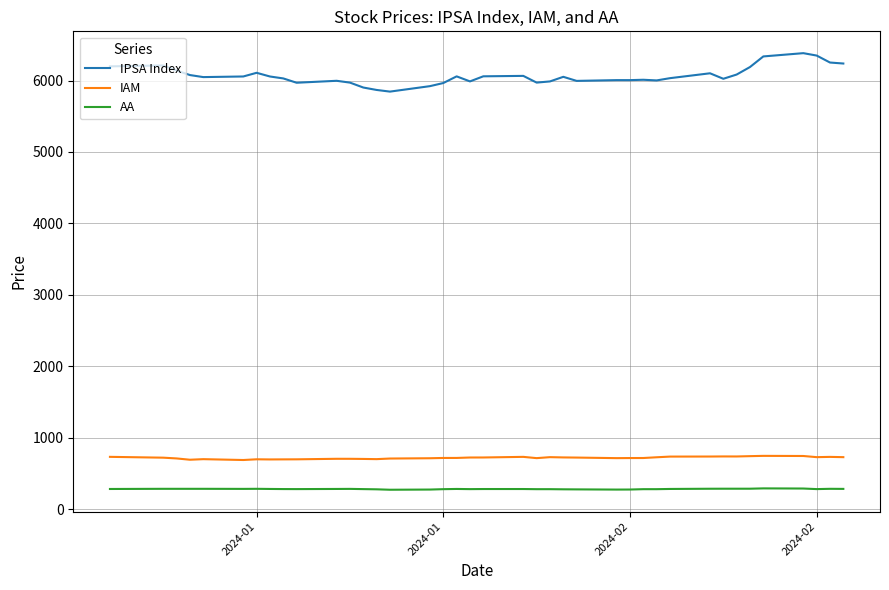

Rank the series by their maximum value, from lowest to highest.

AA, IAM, IPSA Index